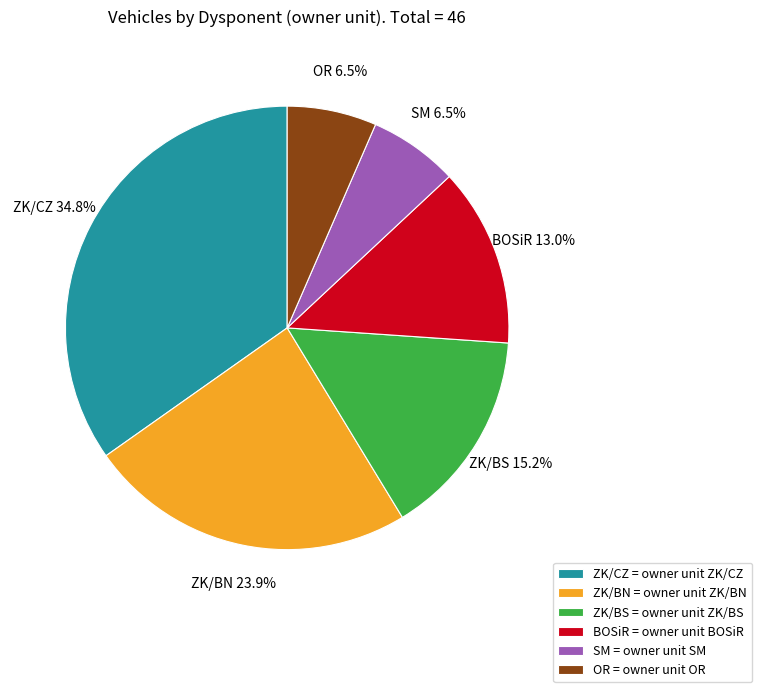

To the nearest percent, what percentage of the pie is BOSiR?

13%